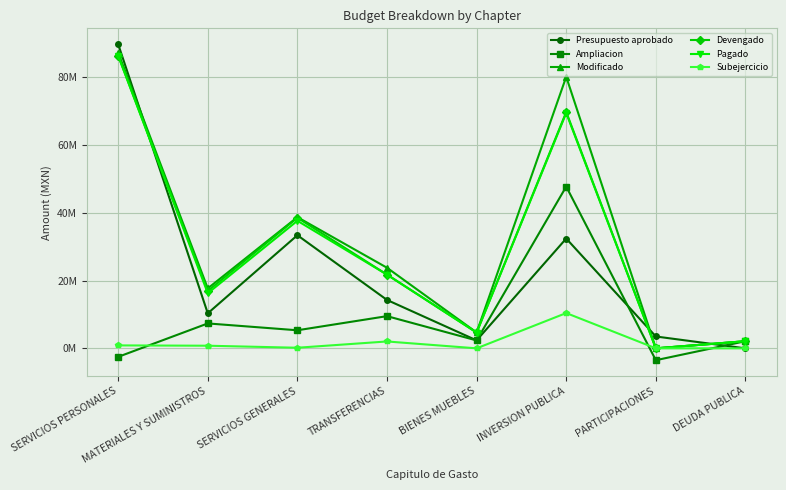

What is the difference between the Ampliacion values at TRANSFERENCIAS and MATERIALES Y SUMINISTROS?

2150943.3